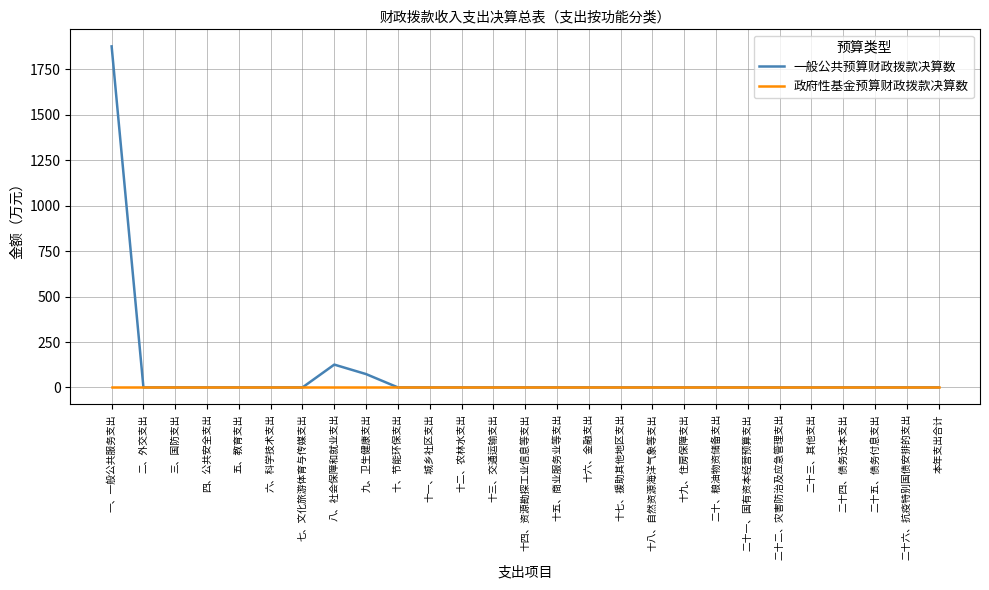

What is the difference between the highest and lowest values at 八、社会保障和就业支出?

125.6